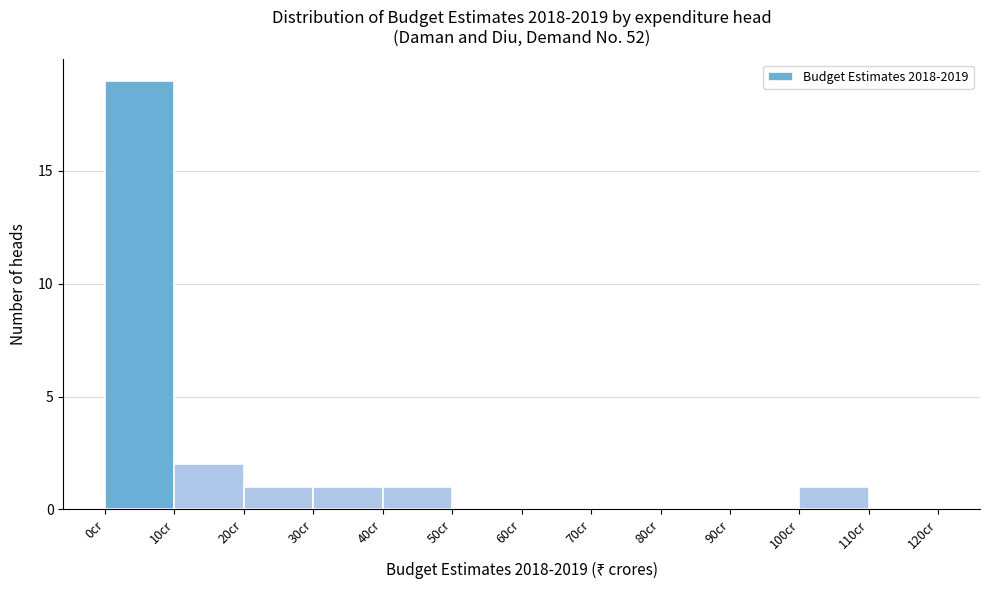

Reading left to right, transcribe this chart: for each bar, give the range it covers on the x-axis and its height. The values are not printed on the chart, so give them approximately, as read against the axis.

0 to 10: 19
10 to 20: 2
20 to 30: 1
30 to 40: 1
40 to 50: 1
50 to 60: 0
60 to 70: 0
70 to 80: 0
80 to 90: 0
90 to 100: 0
100 to 110: 1
110 to 120: 0